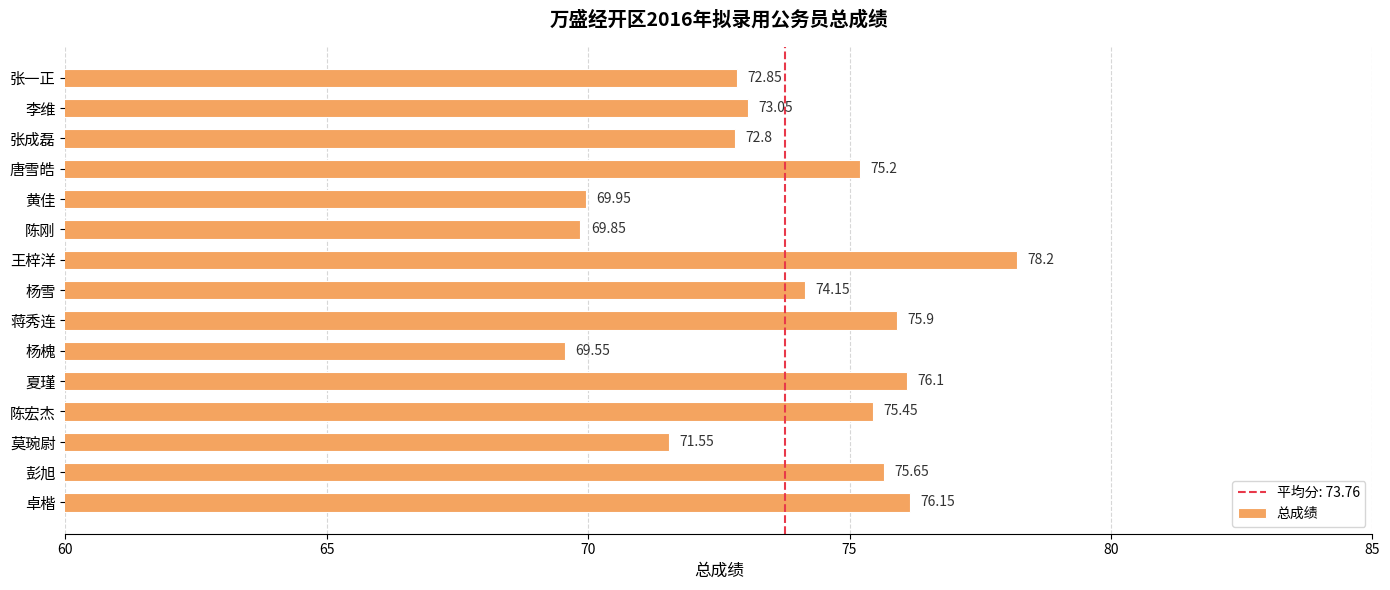

What is the ratio of the value at 唐雪皓 to the value at 夏瑾?

1.0